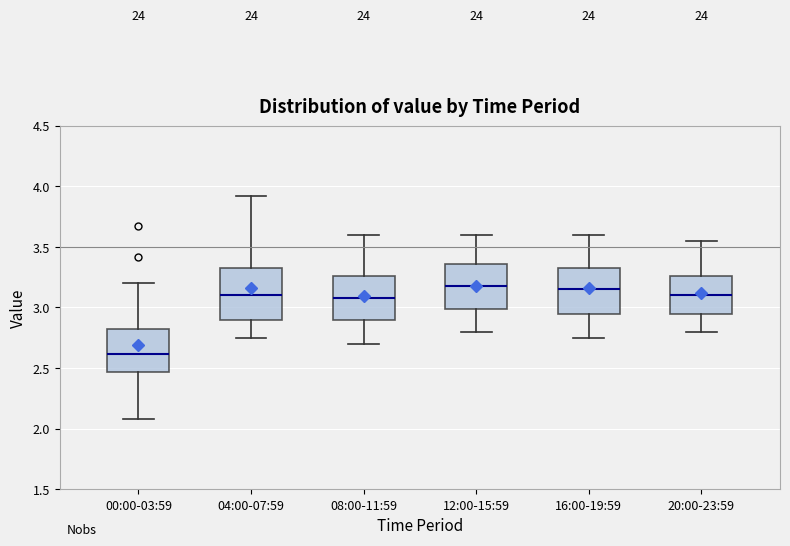

Reading left to right, transcribe this box plot: for each box, give where its median line is, the range the box spans, and where its two whiskers end, as read against the y-axis. The values are not printed on the chart, so give them approximately, as read against the axis.

00:00-03:59: median 2.60, box 2.45 to 2.85, whiskers 2.10 to 3.20
04:00-07:59: median 3.10, box 2.90 to 3.35, whiskers 2.75 to 3.90
08:00-11:59: median 3.10, box 2.90 to 3.25, whiskers 2.70 to 3.60
12:00-15:59: median 3.20, box 3.00 to 3.35, whiskers 2.80 to 3.60
16:00-19:59: median 3.15, box 2.95 to 3.35, whiskers 2.75 to 3.60
20:00-23:59: median 3.10, box 2.95 to 3.25, whiskers 2.80 to 3.55